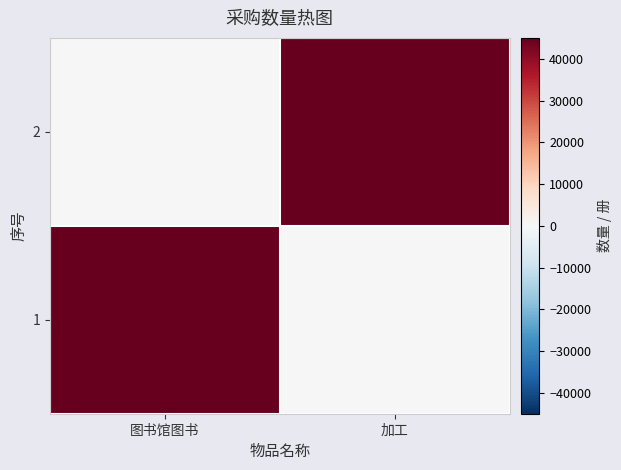

What is the maximum value shown in the chart?

45000